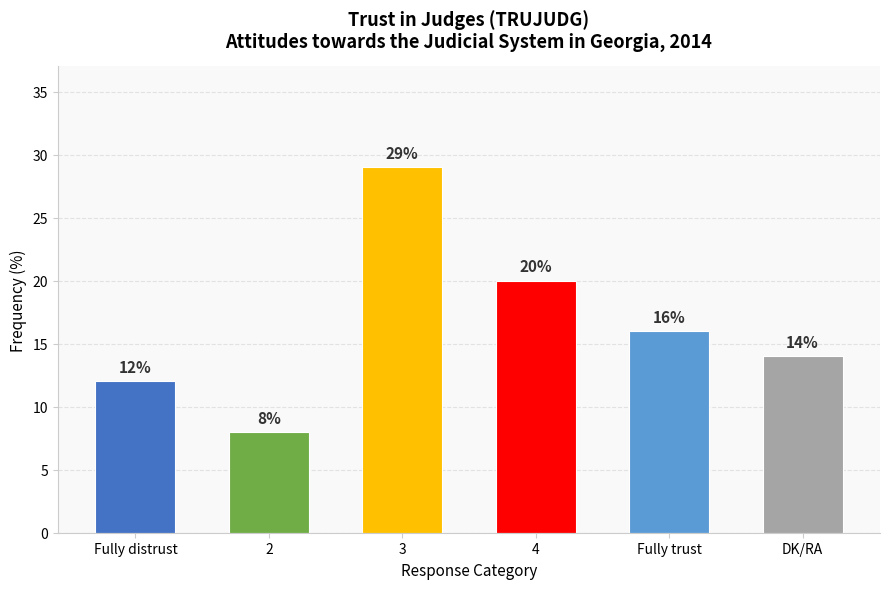

What is the difference between the values at DK/RA and 4?

6